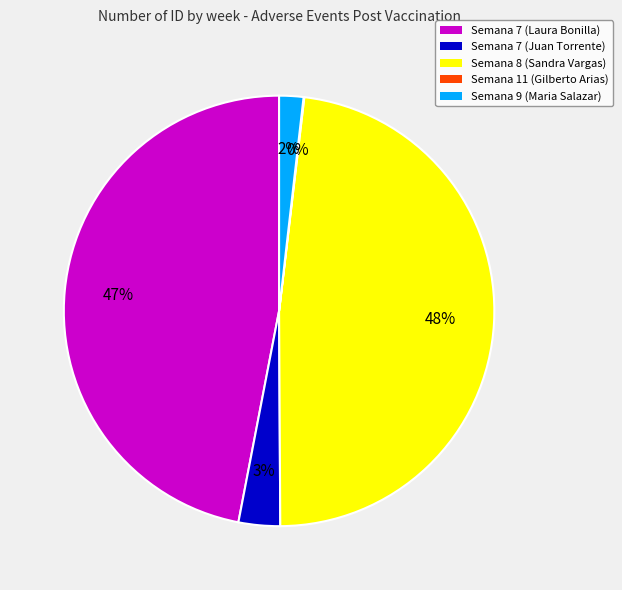

What percentage is the Semana 7 (Laura Bonilla) slice, to the nearest percent?

47%